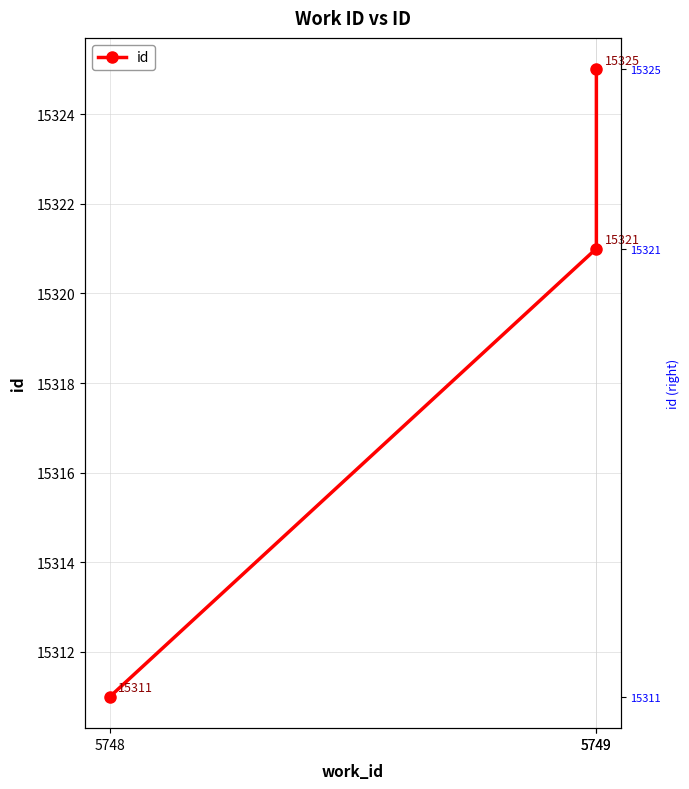

Between 5748 and 5749, which is larger?

5749